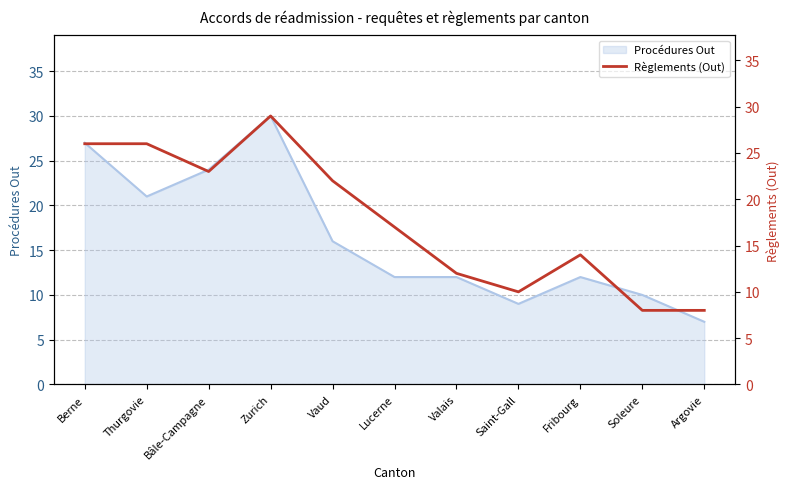

What is the label of the 6th point from the right?

Lucerne